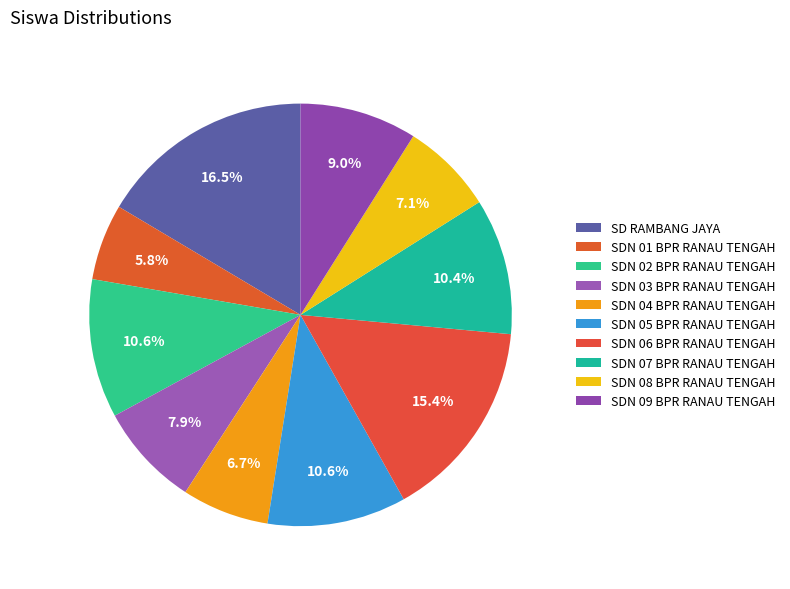

To the nearest percent, what is the difference between the largest and smallest slice percentages?

11%